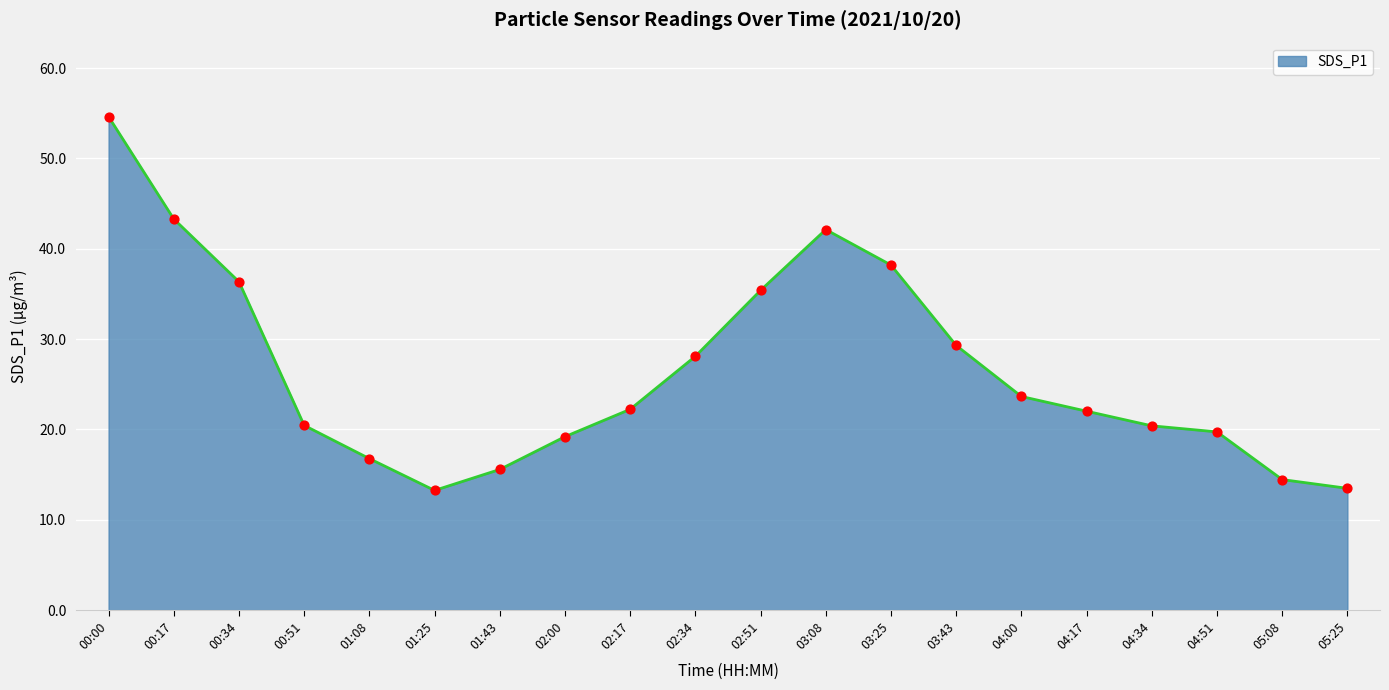

What is the ratio of the value at 02:34 to the value at 01:25?

2.1